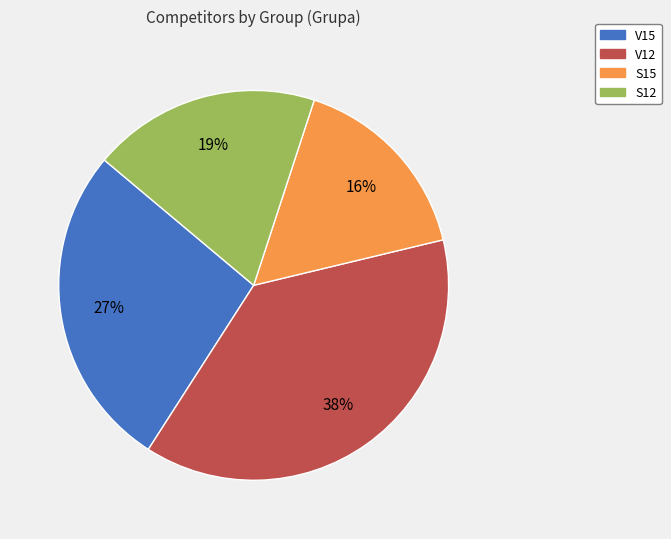

Approximately how many times larger is the value at V12 compared to S12?

2.0